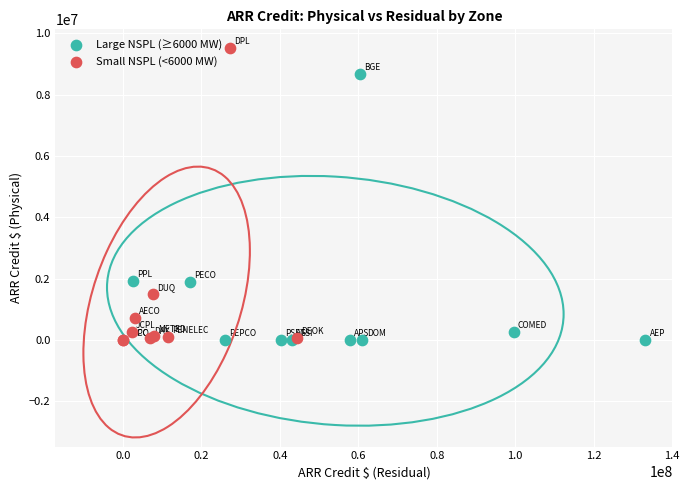

What are all the series names shown in the legend?

Large NSPL (≥6000 MW), Small NSPL (<6000 MW)